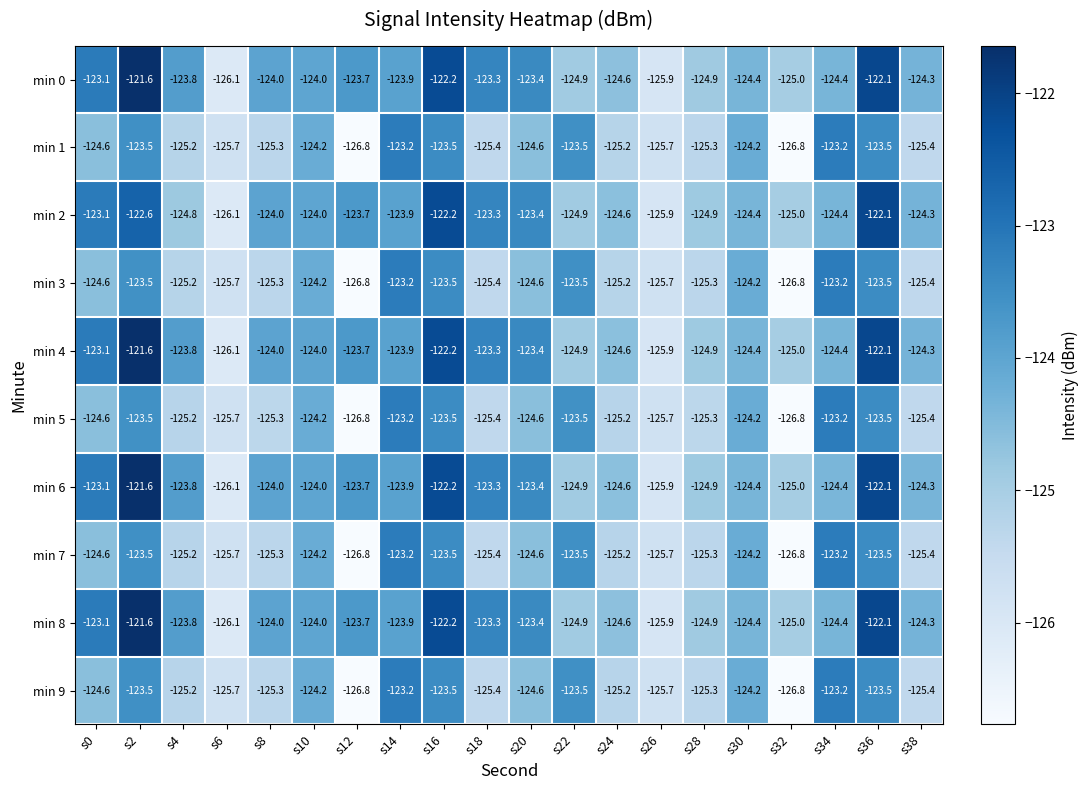

Where does the min 3 series first go above -124?

s2